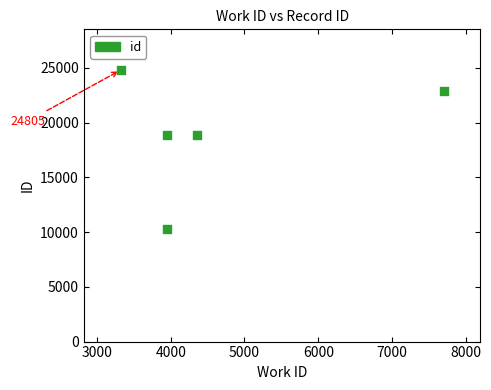

What is the range of Y values (max minus min)?

14554